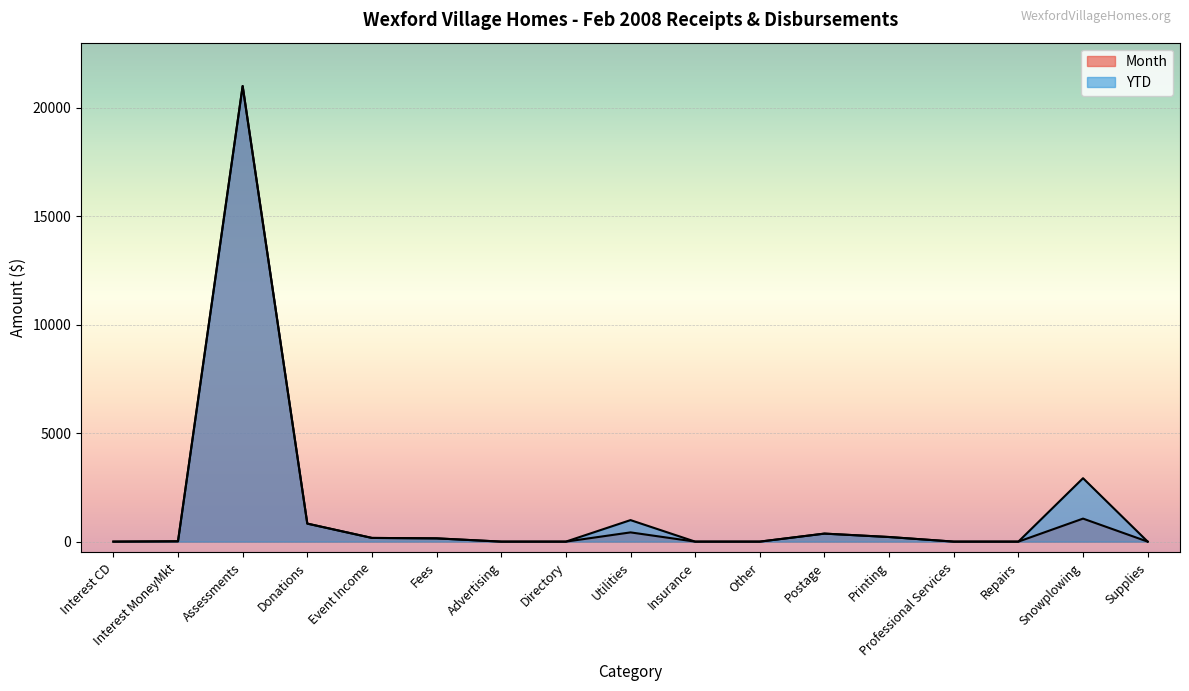

What are all the series names shown in the legend?

Month, YTD